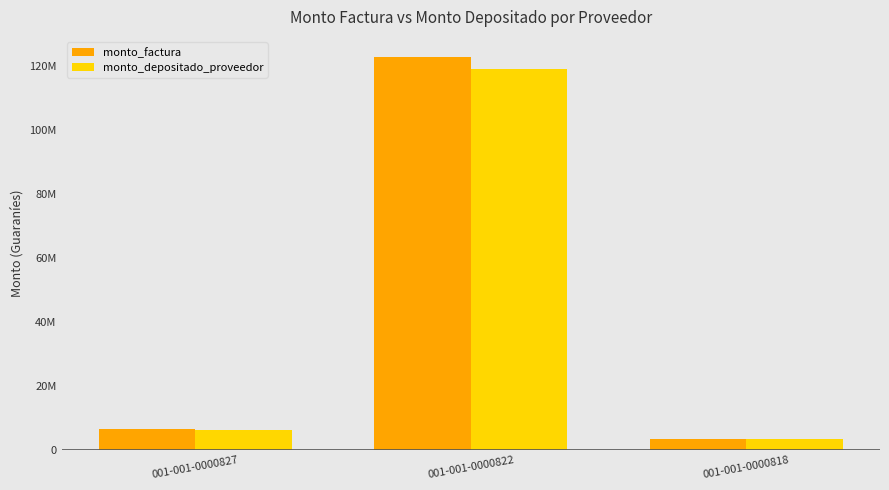

Does the chart contain stacked bars?

No